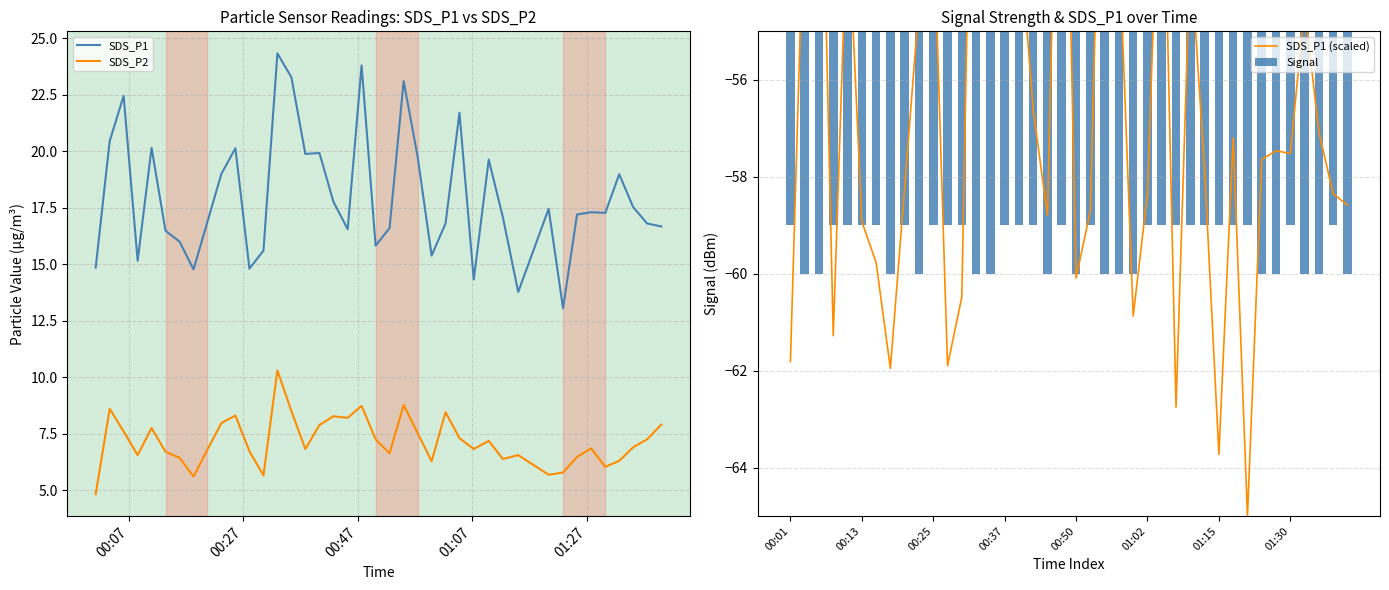

What is the minimum value for SDS_P2?

4.8